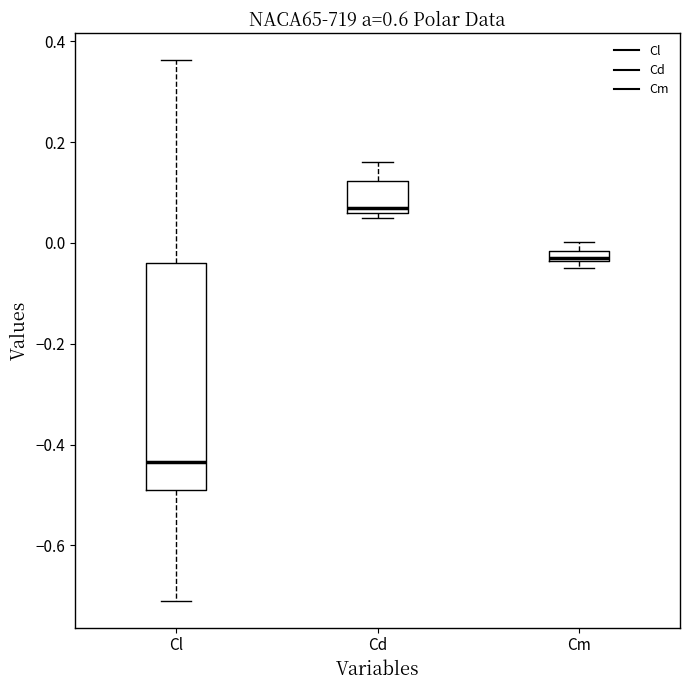

Where is the upper edge of the box for Cl on the y-axis? The values are not printed on the chart, so give them approximately, as read against the axis.

-0.04